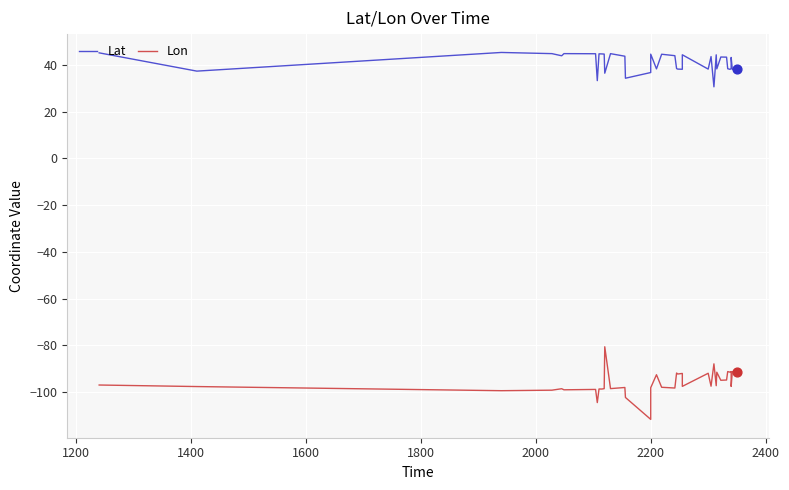

What are all the series names shown in the legend?

Lat, Lon